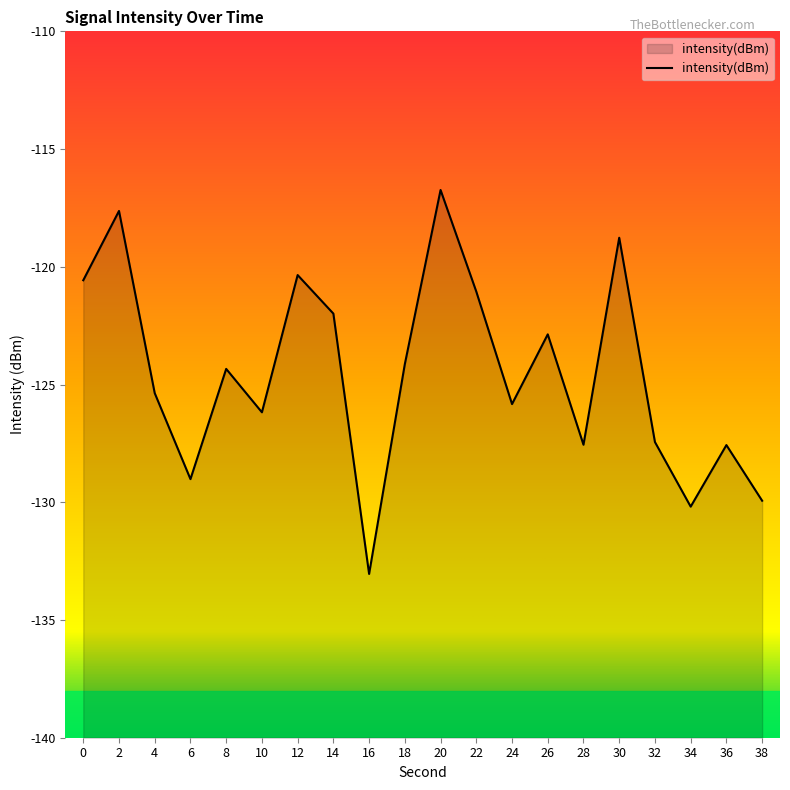

Reading right to left, what are all the values shown in this chart?

-129.9	-127.6	-130.2	-127.4	-118.8	-127.6	-122.9	-125.8	-121.1	-116.7	-124.1	-133.0	-122.0	-120.4	-126.2	-124.3	-129.0	-125.4	-117.6	-120.6